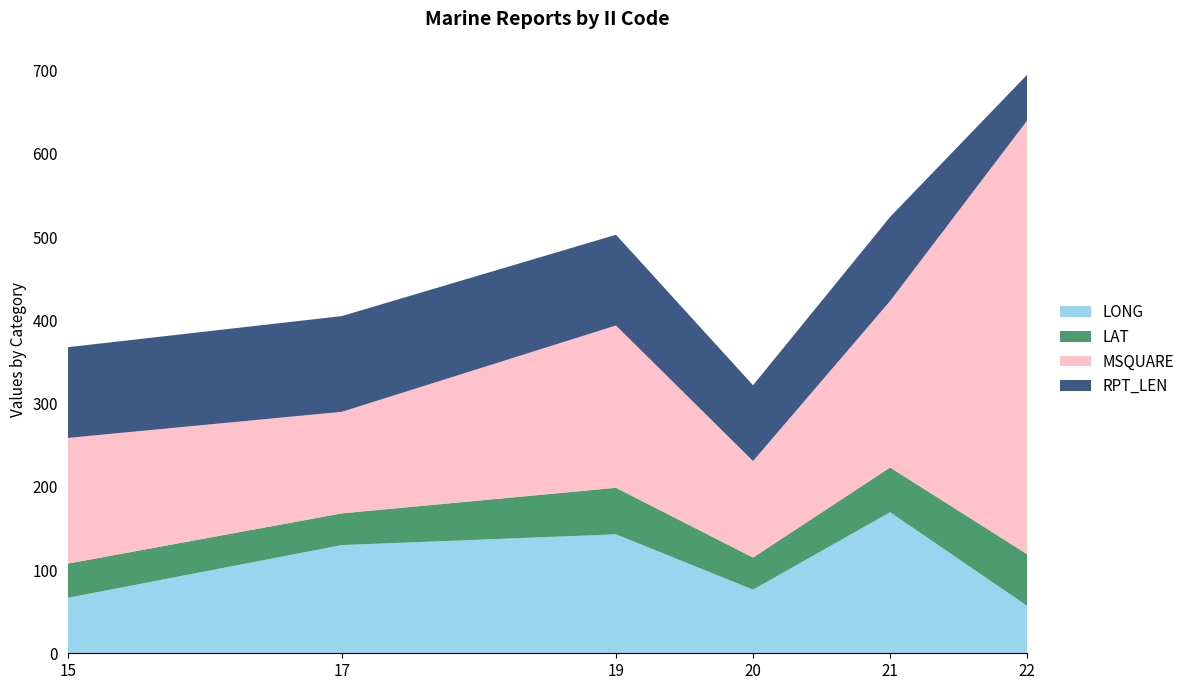

Reading left to right, what are all the values shown in this chart?

LONG: 66.6	130.0	142.9	76.4	169.5	57.0
LAT: 41.1	38.1	55.9	38.6	53.7	62.0
MSQUARE: 151.0	122.0	195.0	116.0	200.0	521.0
RPT_LEN: 109.0	115.0	109.0	91.0	101.0	55.0